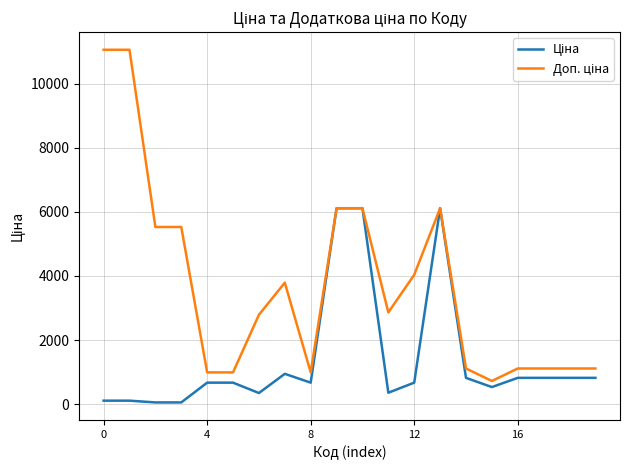

What is the greatest value displayed?

11055.0